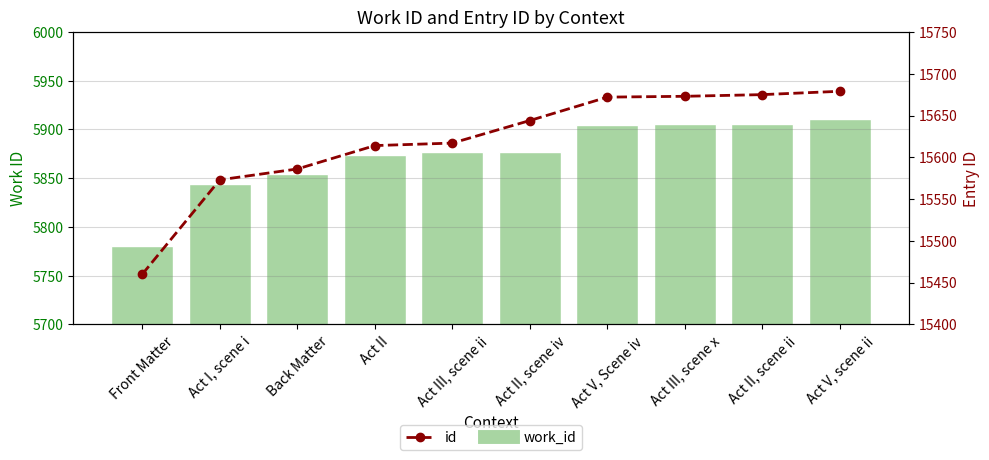

What position from the right is Act V, Scene iv?

4